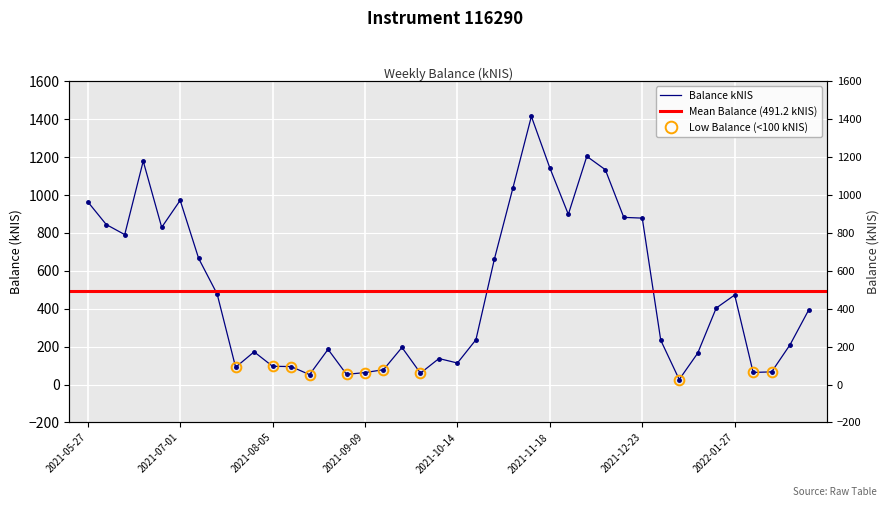

Is it true that the value at 2021-10-07 is 137.4?

True